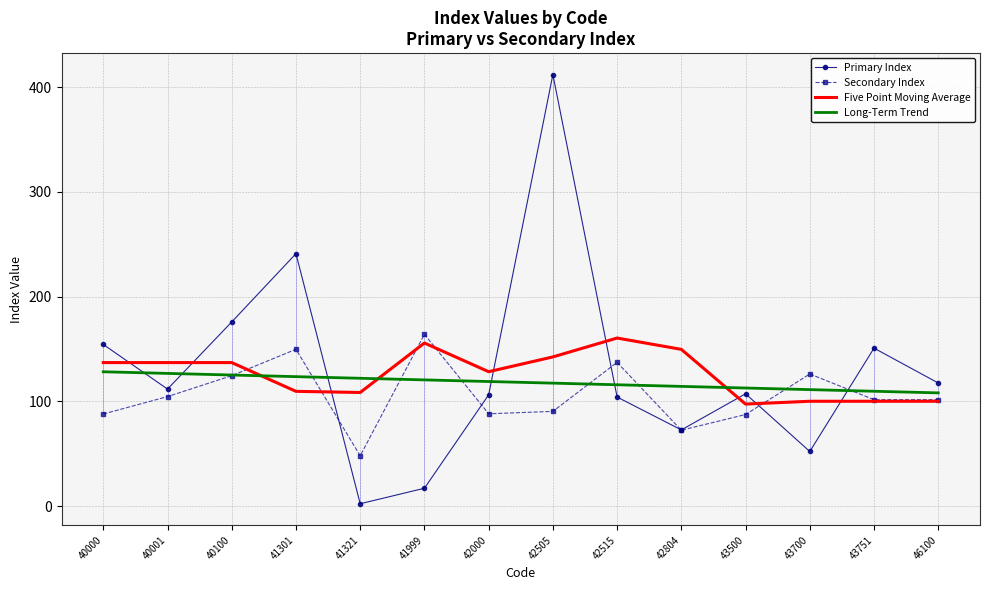

List the series in order of their peak value, highest first.

Primary Index, Secondary Index, Five Point Moving Average, Long-Term Trend